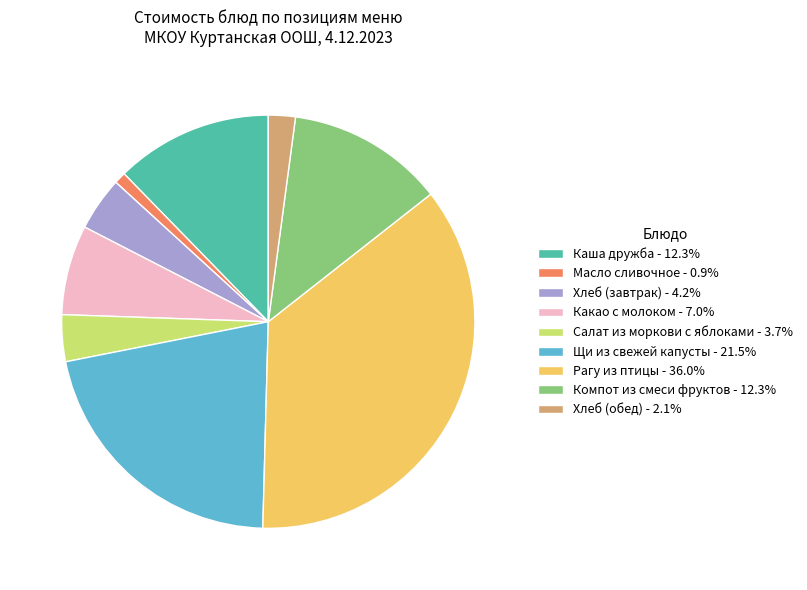

Approximately how many times larger is the value at Каша дружба - 12.3% compared to Щи из свежей капусты - 21.5%?

0.6